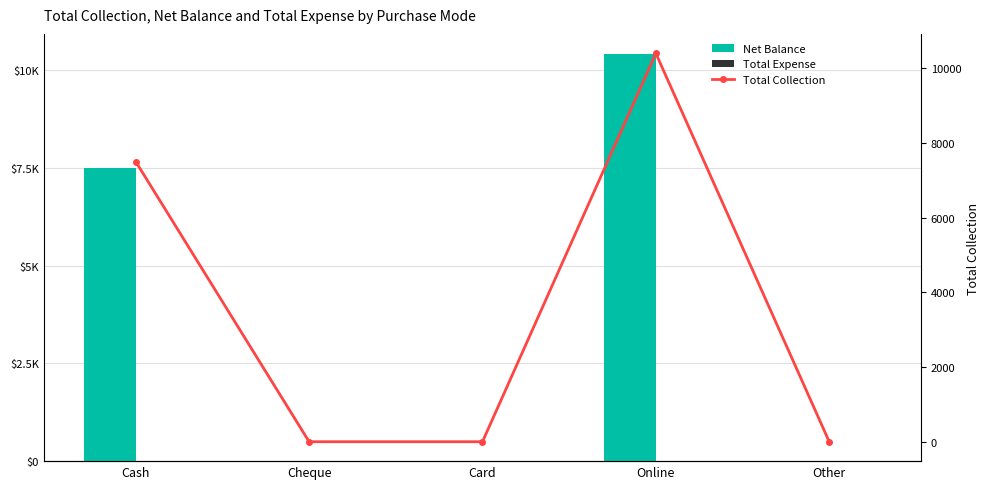

At which label is Total Collection closest to 5200?

Cash